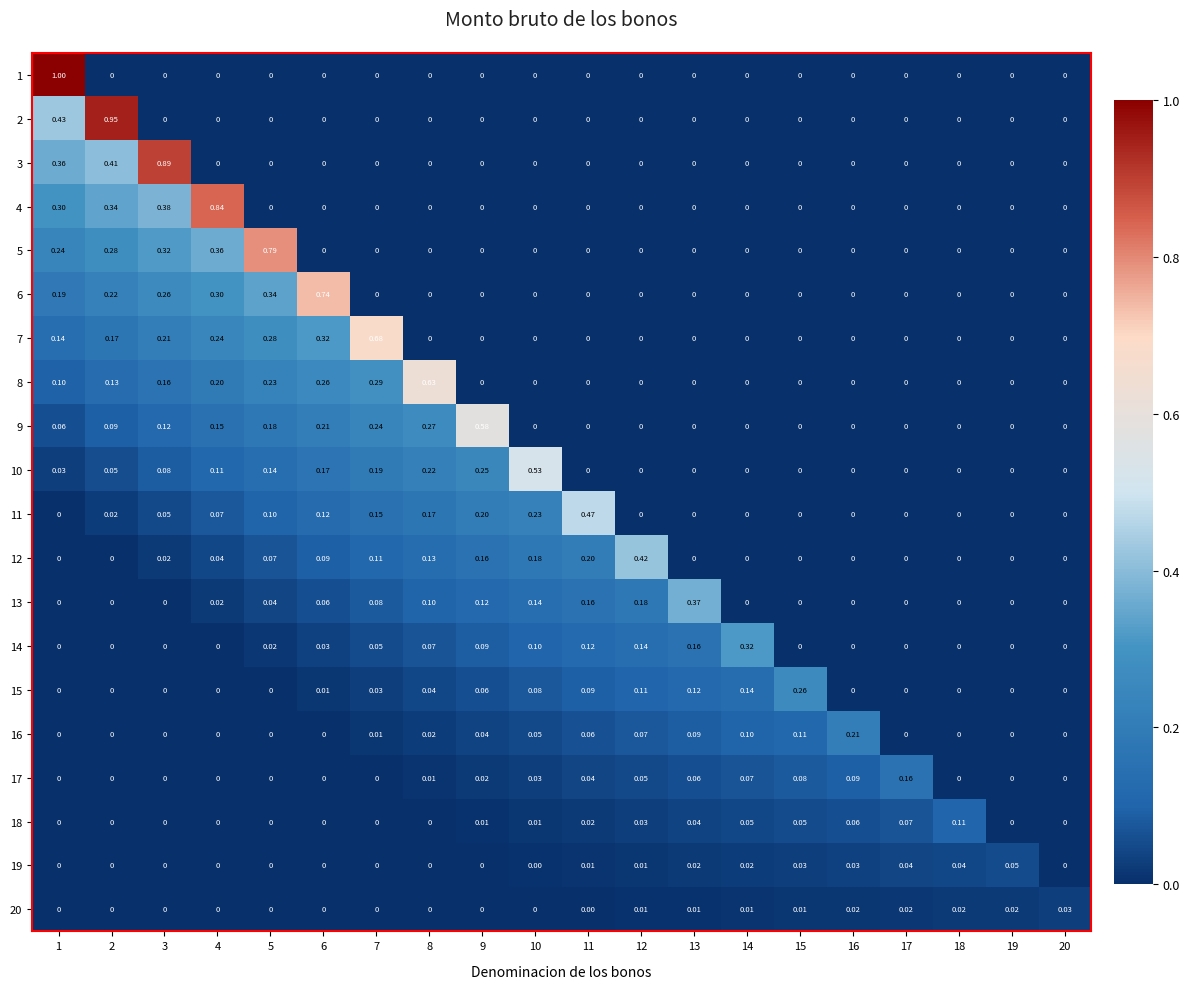

Reading right to left, list all the values displayed in this chart.

1: 20=0.0	19=0.0	18=0.0	17=0.0	16=0.0	15=0.0	14=0.0	13=0.0	12=0.0	11=0.0	10=0.0	9=0.0	8=0.0	7=0.0	6=0.0	5=0.0	4=0.0	3=0.0	2=0.0	1=1.0
2: 20=0.0	19=0.0	18=0.0	17=0.0	16=0.0	15=0.0	14=0.0	13=0.0	12=0.0	11=0.0	10=0.0	9=0.0	8=0.0	7=0.0	6=0.0	5=0.0	4=0.0	3=0.0	2=0.9	1=0.4
3: 20=0.0	19=0.0	18=0.0	17=0.0	16=0.0	15=0.0	14=0.0	13=0.0	12=0.0	11=0.0	10=0.0	9=0.0	8=0.0	7=0.0	6=0.0	5=0.0	4=0.0	3=0.9	2=0.4	1=0.4
4: 20=0.0	19=0.0	18=0.0	17=0.0	16=0.0	15=0.0	14=0.0	13=0.0	12=0.0	11=0.0	10=0.0	9=0.0	8=0.0	7=0.0	6=0.0	5=0.0	4=0.8	3=0.4	2=0.3	1=0.3
5: 20=0.0	19=0.0	18=0.0	17=0.0	16=0.0	15=0.0	14=0.0	13=0.0	12=0.0	11=0.0	10=0.0	9=0.0	8=0.0	7=0.0	6=0.0	5=0.8	4=0.4	3=0.3	2=0.3	1=0.2
6: 20=0.0	19=0.0	18=0.0	17=0.0	16=0.0	15=0.0	14=0.0	13=0.0	12=0.0	11=0.0	10=0.0	9=0.0	8=0.0	7=0.0	6=0.7	5=0.3	4=0.3	3=0.3	2=0.2	1=0.2
7: 20=0.0	19=0.0	18=0.0	17=0.0	16=0.0	15=0.0	14=0.0	13=0.0	12=0.0	11=0.0	10=0.0	9=0.0	8=0.0	7=0.7	6=0.3	5=0.3	4=0.2	3=0.2	2=0.2	1=0.1
8: 20=0.0	19=0.0	18=0.0	17=0.0	16=0.0	15=0.0	14=0.0	13=0.0	12=0.0	11=0.0	10=0.0	9=0.0	8=0.6	7=0.3	6=0.3	5=0.2	4=0.2	3=0.2	2=0.1	1=0.1
9: 20=0.0	19=0.0	18=0.0	17=0.0	16=0.0	15=0.0	14=0.0	13=0.0	12=0.0	11=0.0	10=0.0	9=0.6	8=0.3	7=0.2	6=0.2	5=0.2	4=0.1	3=0.1	2=0.1	1=0.1
10: 20=0.0	19=0.0	18=0.0	17=0.0	16=0.0	15=0.0	14=0.0	13=0.0	12=0.0	11=0.0	10=0.5	9=0.2	8=0.2	7=0.2	6=0.2	5=0.1	4=0.1	3=0.1	2=0.1	1=0.0
11: 20=0.0	19=0.0	18=0.0	17=0.0	16=0.0	15=0.0	14=0.0	13=0.0	12=0.0	11=0.5	10=0.2	9=0.2	8=0.2	7=0.1	6=0.1	5=0.1	4=0.1	3=0.1	2=0.0	1=0.0
12: 20=0.0	19=0.0	18=0.0	17=0.0	16=0.0	15=0.0	14=0.0	13=0.0	12=0.4	11=0.2	10=0.2	9=0.2	8=0.1	7=0.1	6=0.1	5=0.1	4=0.0	3=0.0	2=0.0	1=0.0
13: 20=0.0	19=0.0	18=0.0	17=0.0	16=0.0	15=0.0	14=0.0	13=0.4	12=0.2	11=0.2	10=0.1	9=0.1	8=0.1	7=0.1	6=0.1	5=0.0	4=0.0	3=0.0	2=0.0	1=0.0
14: 20=0.0	19=0.0	18=0.0	17=0.0	16=0.0	15=0.0	14=0.3	13=0.2	12=0.1	11=0.1	10=0.1	9=0.1	8=0.1	7=0.1	6=0.0	5=0.0	4=0.0	3=0.0	2=0.0	1=0.0
15: 20=0.0	19=0.0	18=0.0	17=0.0	16=0.0	15=0.3	14=0.1	13=0.1	12=0.1	11=0.1	10=0.1	9=0.1	8=0.0	7=0.0	6=0.0	5=0.0	4=0.0	3=0.0	2=0.0	1=0.0
16: 20=0.0	19=0.0	18=0.0	17=0.0	16=0.2	15=0.1	14=0.1	13=0.1	12=0.1	11=0.1	10=0.1	9=0.0	8=0.0	7=0.0	6=0.0	5=0.0	4=0.0	3=0.0	2=0.0	1=0.0
17: 20=0.0	19=0.0	18=0.0	17=0.2	16=0.1	15=0.1	14=0.1	13=0.1	12=0.1	11=0.0	10=0.0	9=0.0	8=0.0	7=0.0	6=0.0	5=0.0	4=0.0	3=0.0	2=0.0	1=0.0
18: 20=0.0	19=0.0	18=0.1	17=0.1	16=0.1	15=0.1	14=0.1	13=0.0	12=0.0	11=0.0	10=0.0	9=0.0	8=0.0	7=0.0	6=0.0	5=0.0	4=0.0	3=0.0	2=0.0	1=0.0
19: 20=0.0	19=0.1	18=0.0	17=0.0	16=0.0	15=0.0	14=0.0	13=0.0	12=0.0	11=0.0	10=0.0	9=0.0	8=0.0	7=0.0	6=0.0	5=0.0	4=0.0	3=0.0	2=0.0	1=0.0
20: 20=0.0	19=0.0	18=0.0	17=0.0	16=0.0	15=0.0	14=0.0	13=0.0	12=0.0	11=0.0	10=0.0	9=0.0	8=0.0	7=0.0	6=0.0	5=0.0	4=0.0	3=0.0	2=0.0	1=0.0